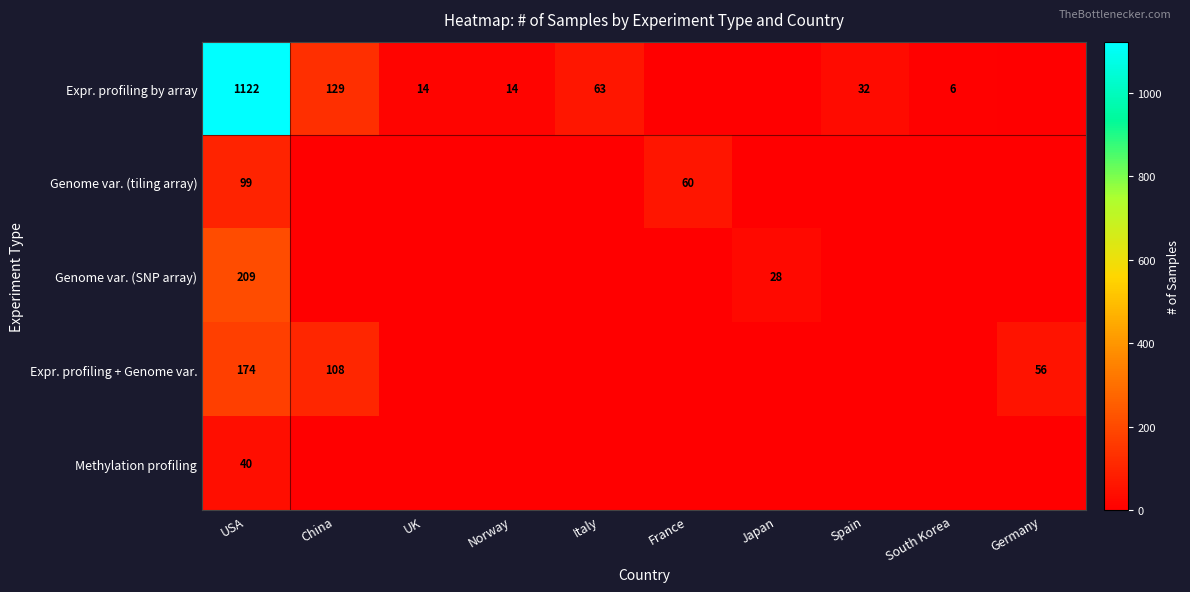

The value of Expr. profiling + Genome var. at USA is 49. True or false?

False